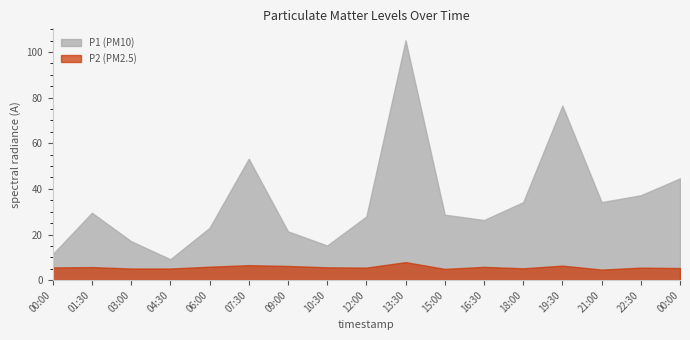

What is the difference between the maximum and minimum values in the P2 (PM2.5) series?

3.3